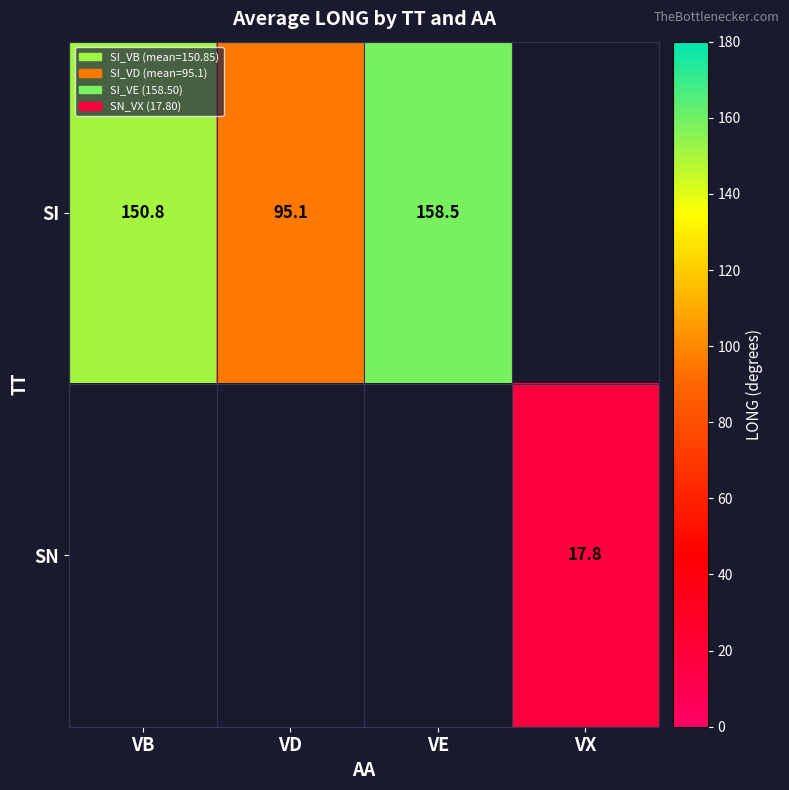

The value of SI at VB is 248.3. True or false?

False